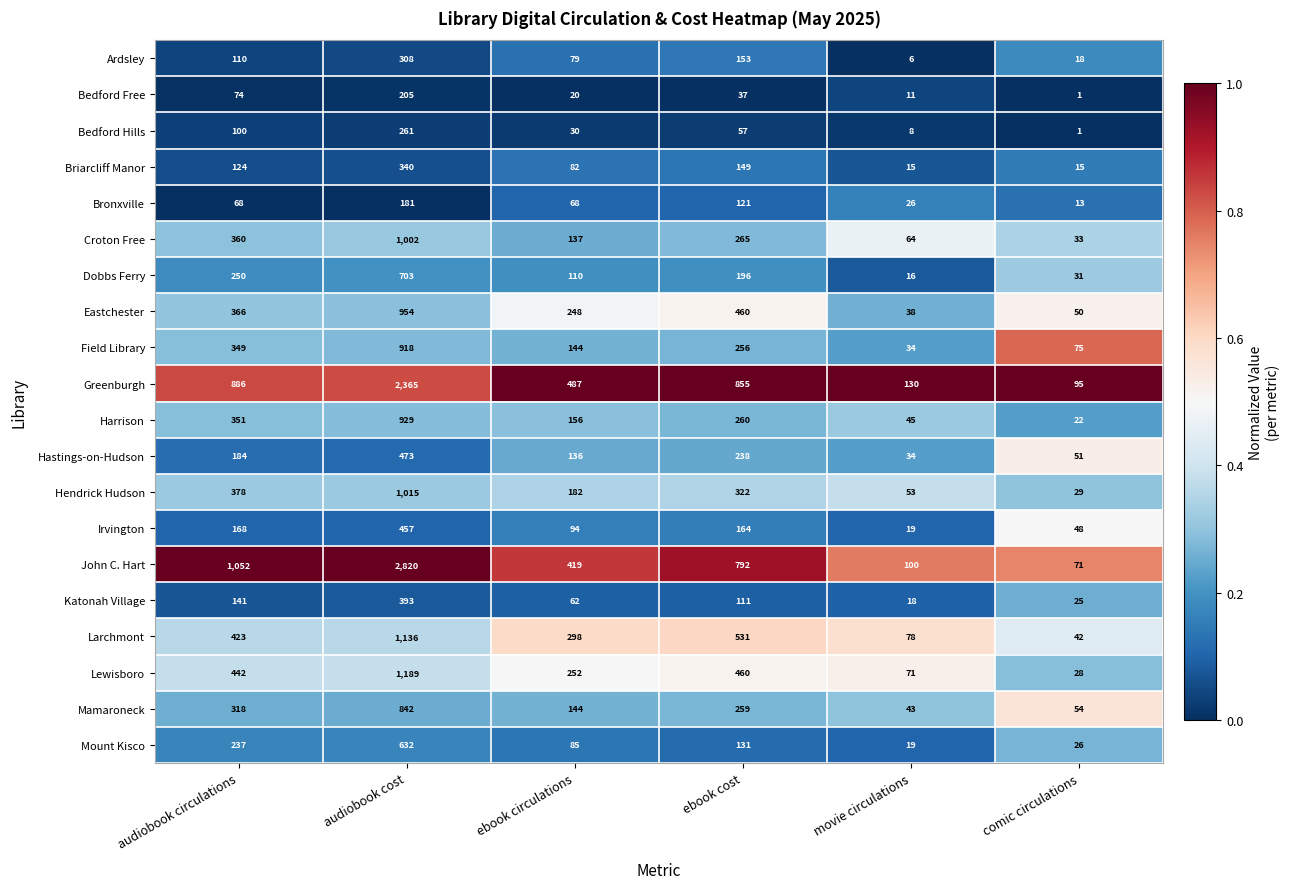

What is the sum of the Larchmont values at audiobook cost and audiobook circulations?

1559